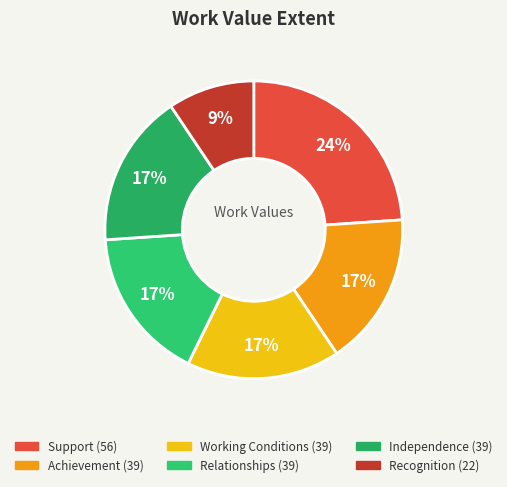

True or false: Support accounts for 38% of the total.

False